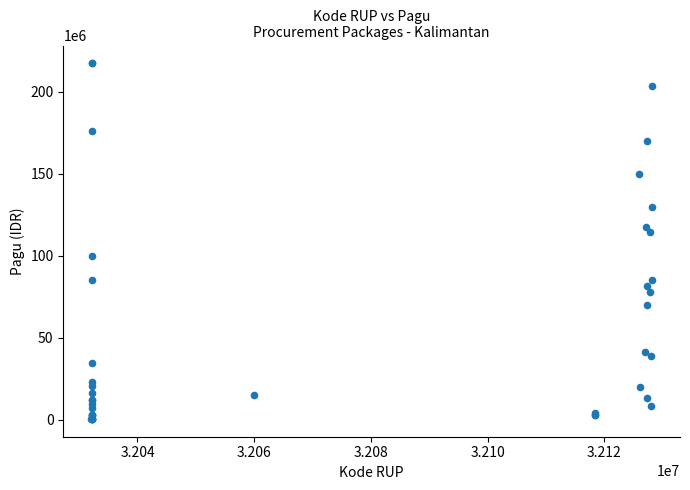

What Y value in the scatter plot is closest to 108830000?

114296000